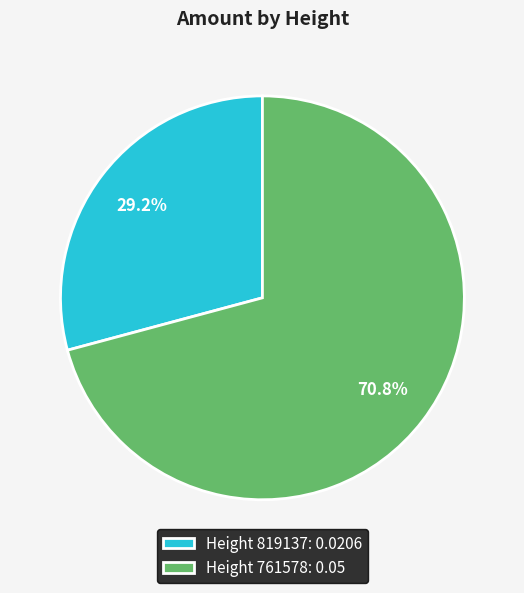

What is the majority slice?

Height 761578: 0.05